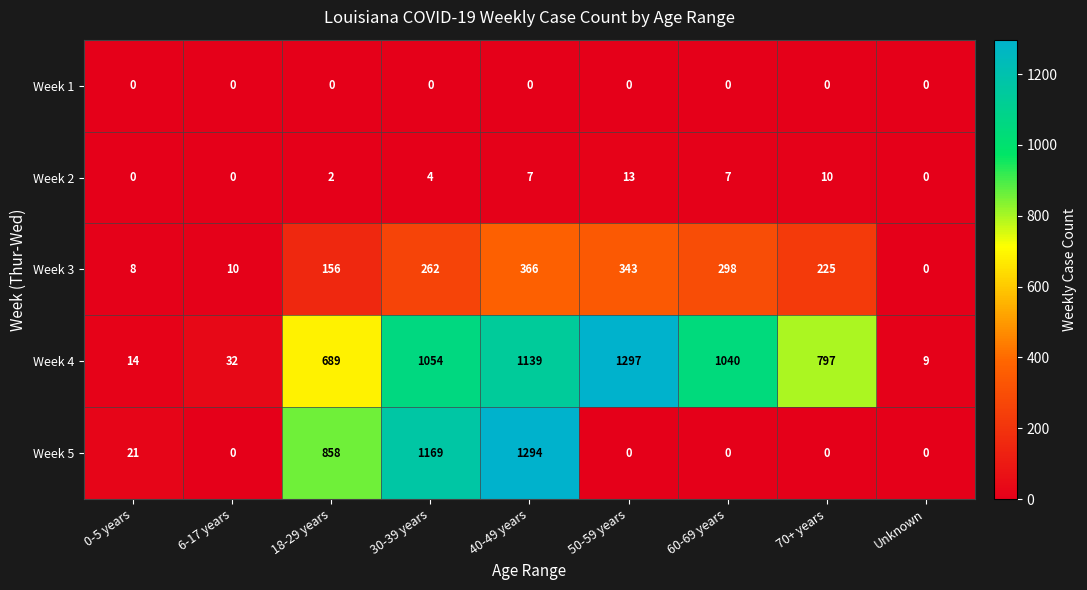

What is the sum of all Week 2 values?

43